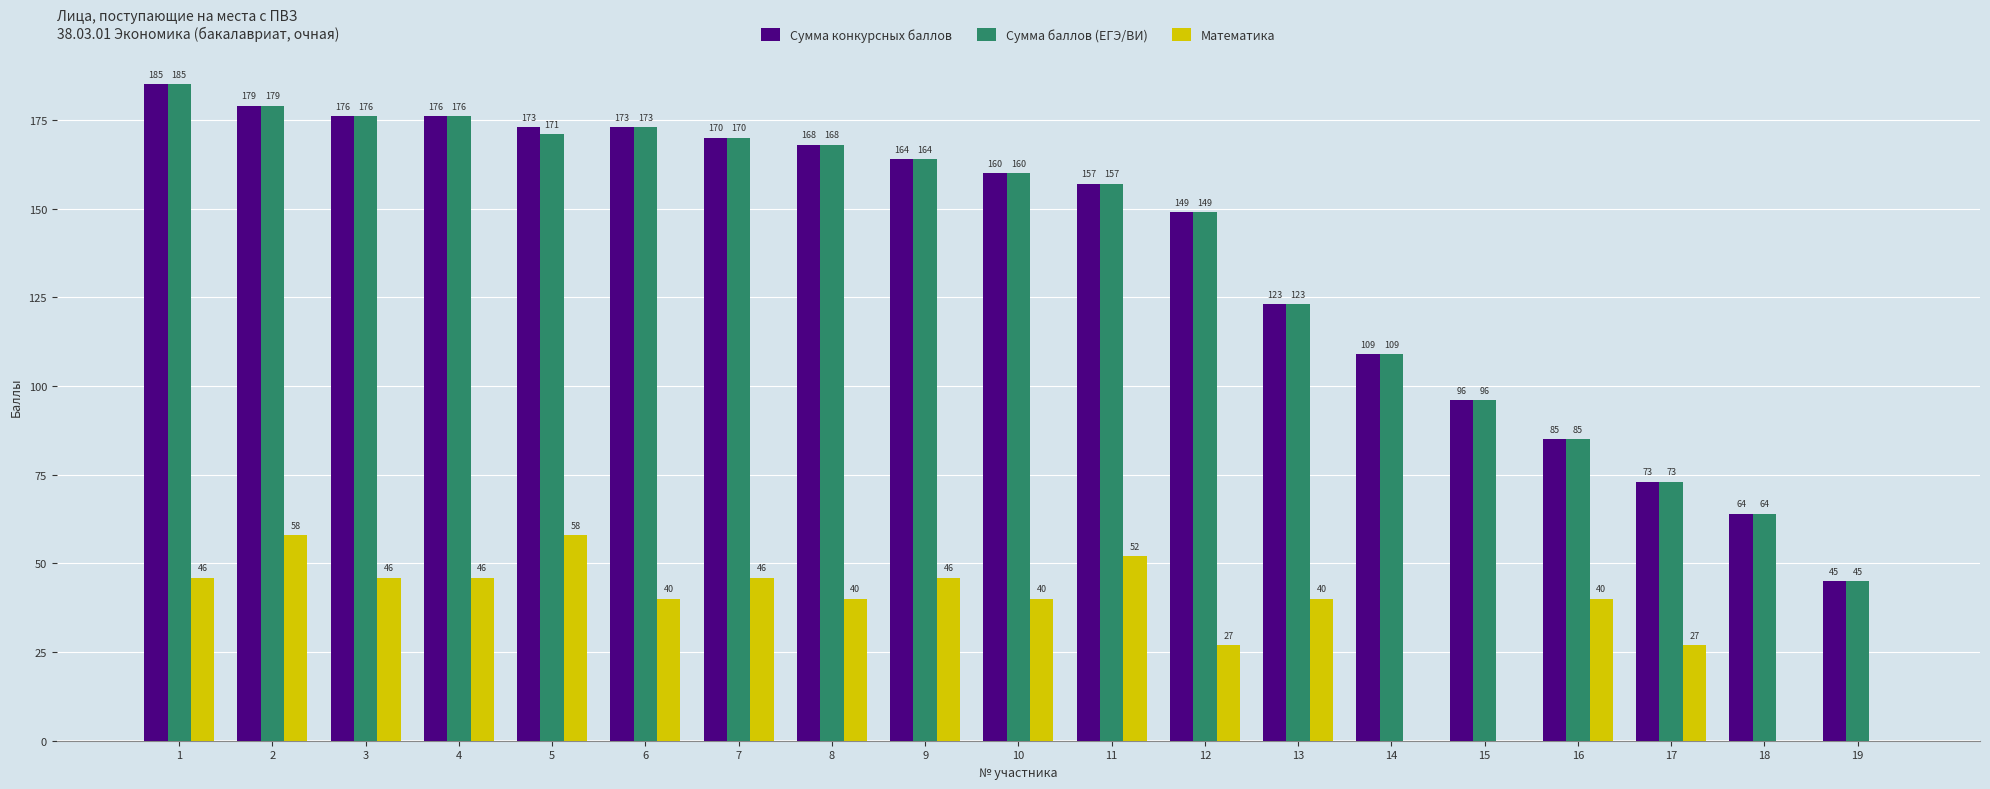

Between 2 and 12, which series saw the biggest shift?

Математика